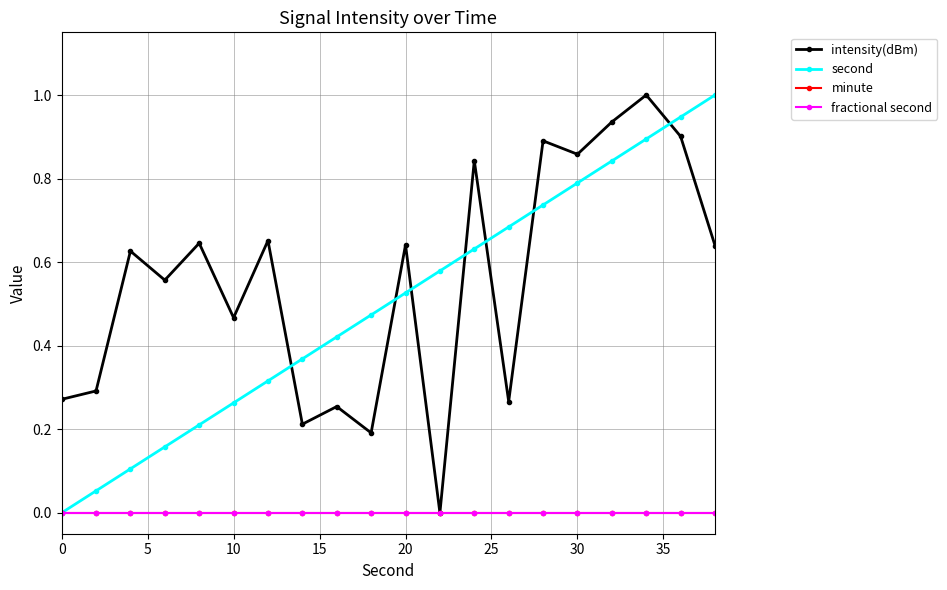

True or false: minute has more than 2 points higher than both neighbors.

False